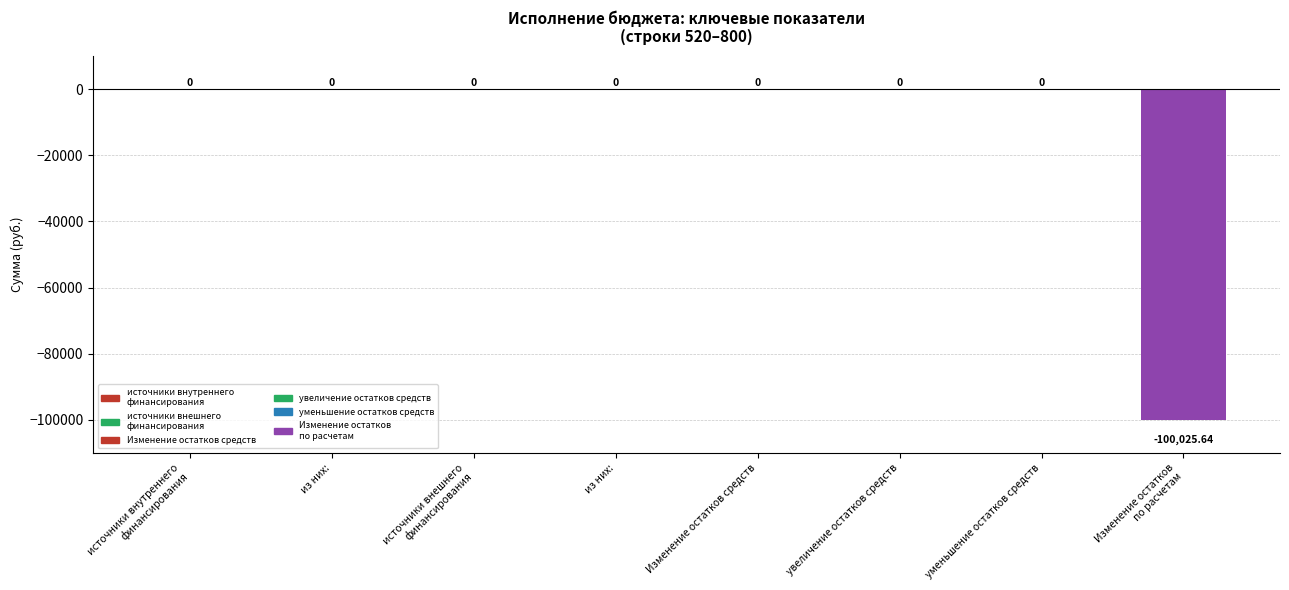

The value at Изменение остатков средств is 62347.6. True or false?

False